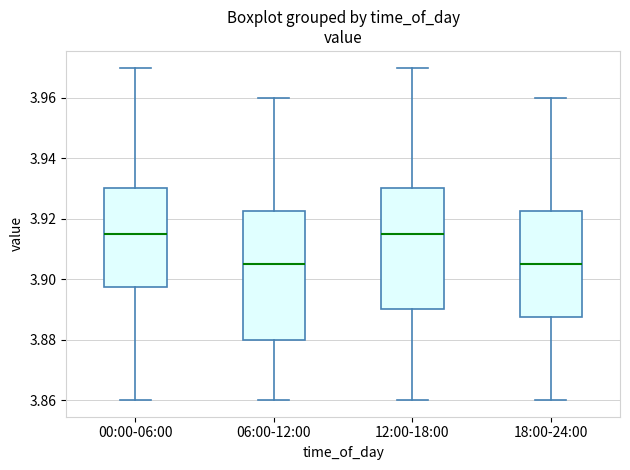

Reading left to right, read every box against the y-axis: the position of its median line, the range the box covers, and the ends of its whiskers. The values are not printed on the chart, so give them approximately, as read against the axis.

00:00-06:00: median 3.916, box 3.898 to 3.930, whiskers 3.860 to 3.970
06:00-12:00: median 3.906, box 3.880 to 3.922, whiskers 3.860 to 3.960
12:00-18:00: median 3.916, box 3.890 to 3.930, whiskers 3.860 to 3.970
18:00-24:00: median 3.906, box 3.888 to 3.922, whiskers 3.860 to 3.960